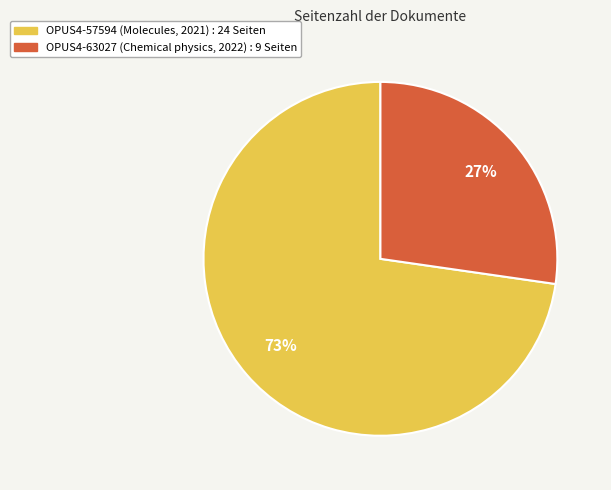

Rank the categories by value from highest to lowest.

OPUS4-57594, OPUS4-63027